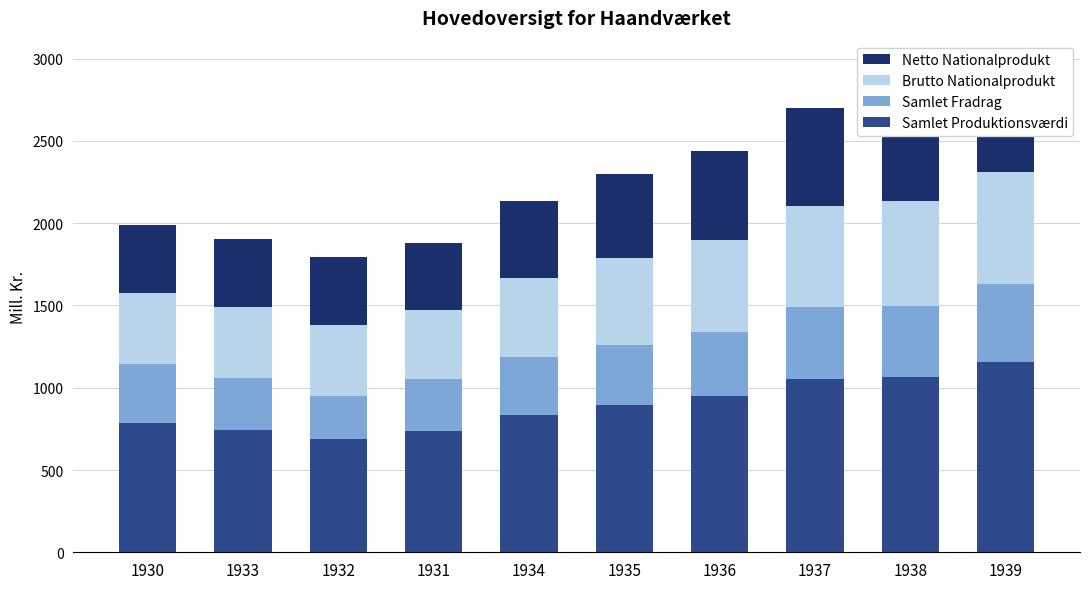

What is the spread (max minus min) of values at 1930?

432.8